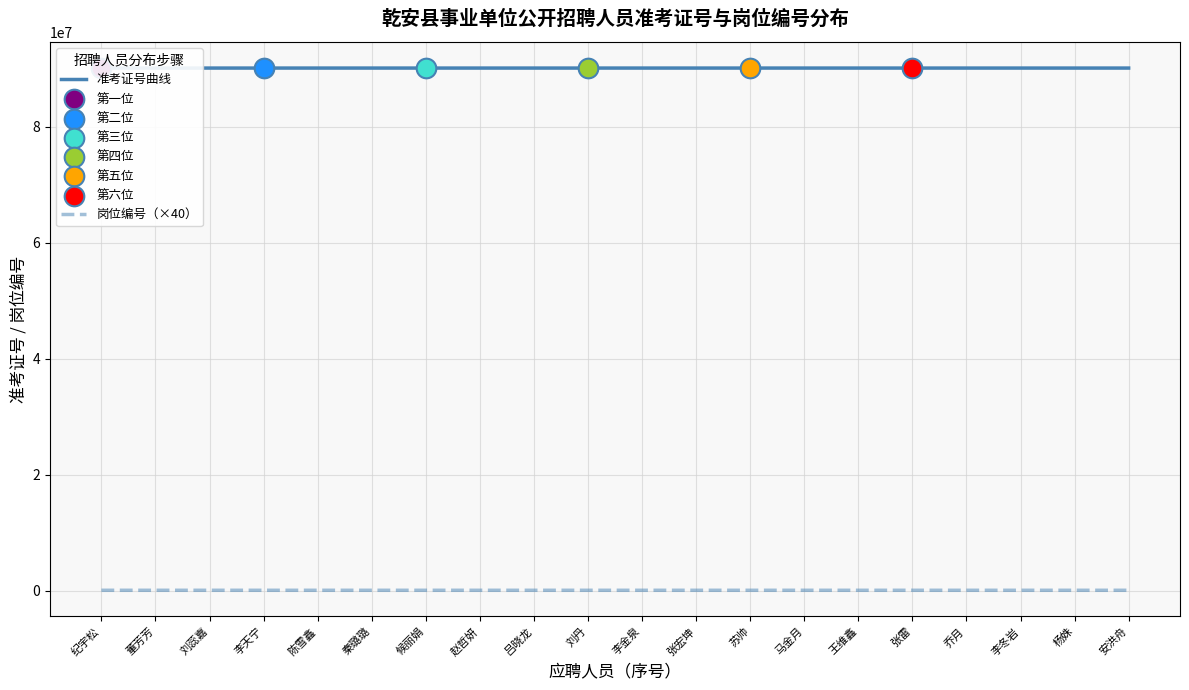

Is the value of 岗位编号（×40） at 纪宇松 greater than the value of 准考证号曲线 at 秦璐璐?

No